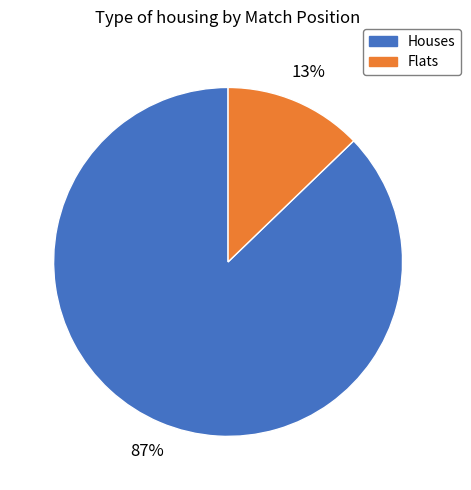

Combined, do Flats and Houses account for over 50%?

Yes